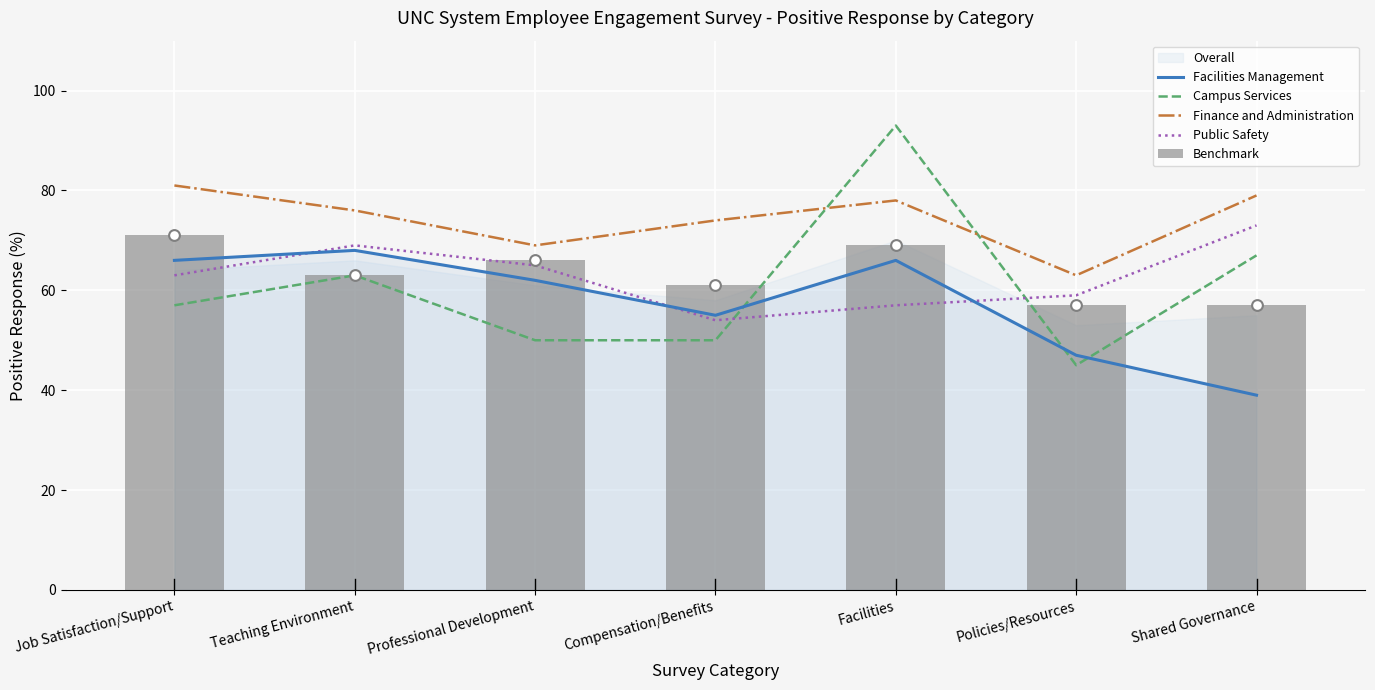

Which series reaches the minimum Y coordinate?

Facilities Management